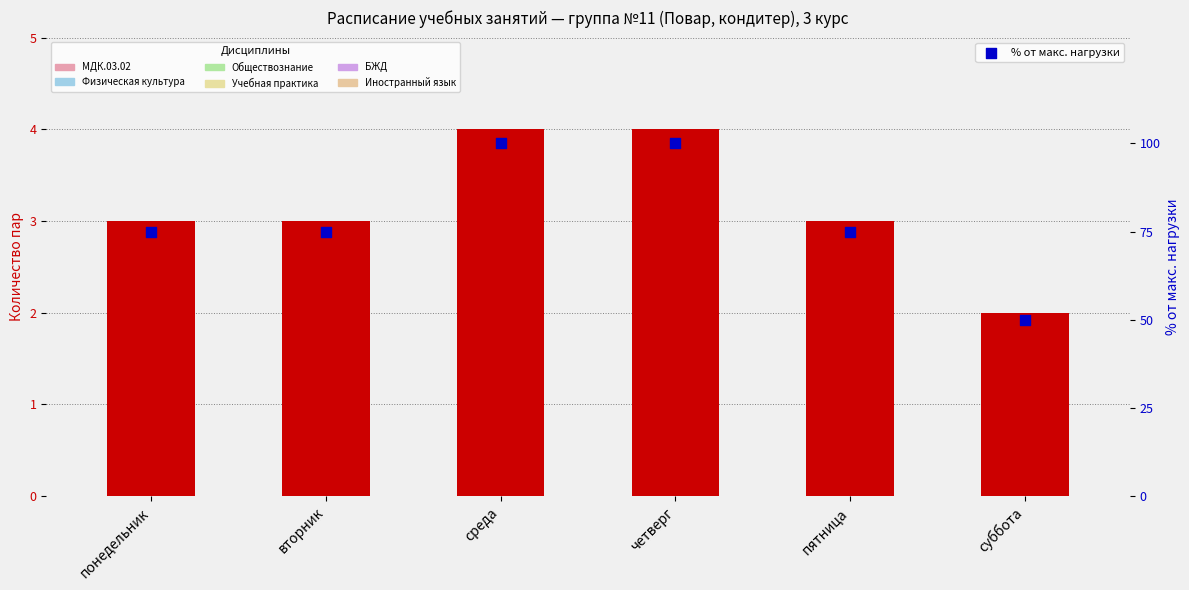

At how many categories does at least one series exceed 95?

2